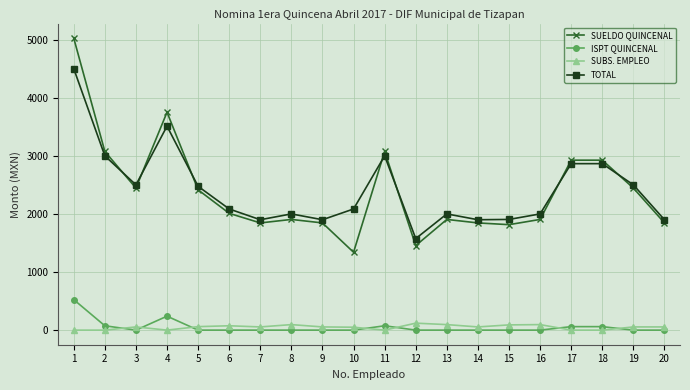

What is the sum of all ISPT QUINCENAL values?

1035.0